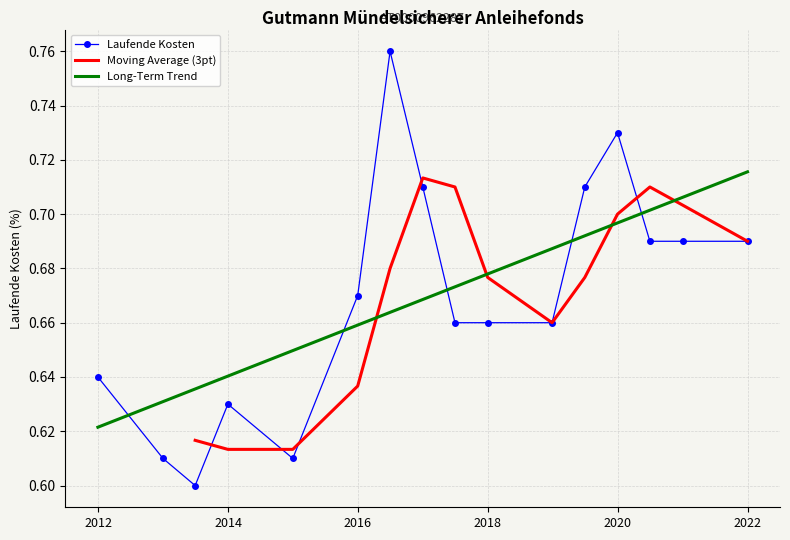

What is the change in value from 2016-06-30 to 2015-12-31?

-0.1